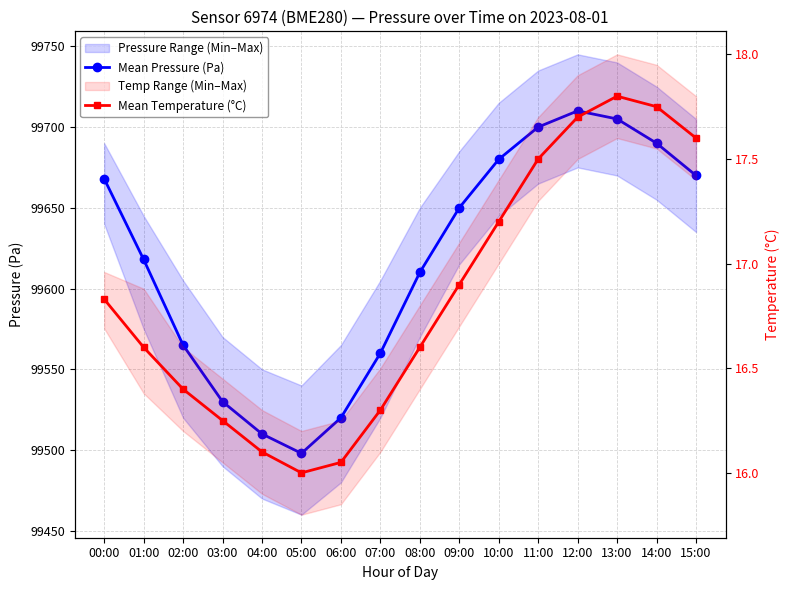

Reading left to right, extract all data points from this chart.

Mean Pressure (Pa): 00:00=99668.0	01:00=99618.0	02:00=99565.0	03:00=99530.0	04:00=99510.0	05:00=99498.0	06:00=99520.0	07:00=99560.0	08:00=99610.0	09:00=99650.0	10:00=99680.0	11:00=99700.0	12:00=99710.0	13:00=99705.0	14:00=99690.0	15:00=99670.0
Mean Temperature (°C): 00:00=16.8	01:00=16.6	02:00=16.4	03:00=16.2	04:00=16.1	05:00=16.0	06:00=16.1	07:00=16.3	08:00=16.6	09:00=16.9	10:00=17.2	11:00=17.5	12:00=17.7	13:00=17.8	14:00=17.8	15:00=17.6